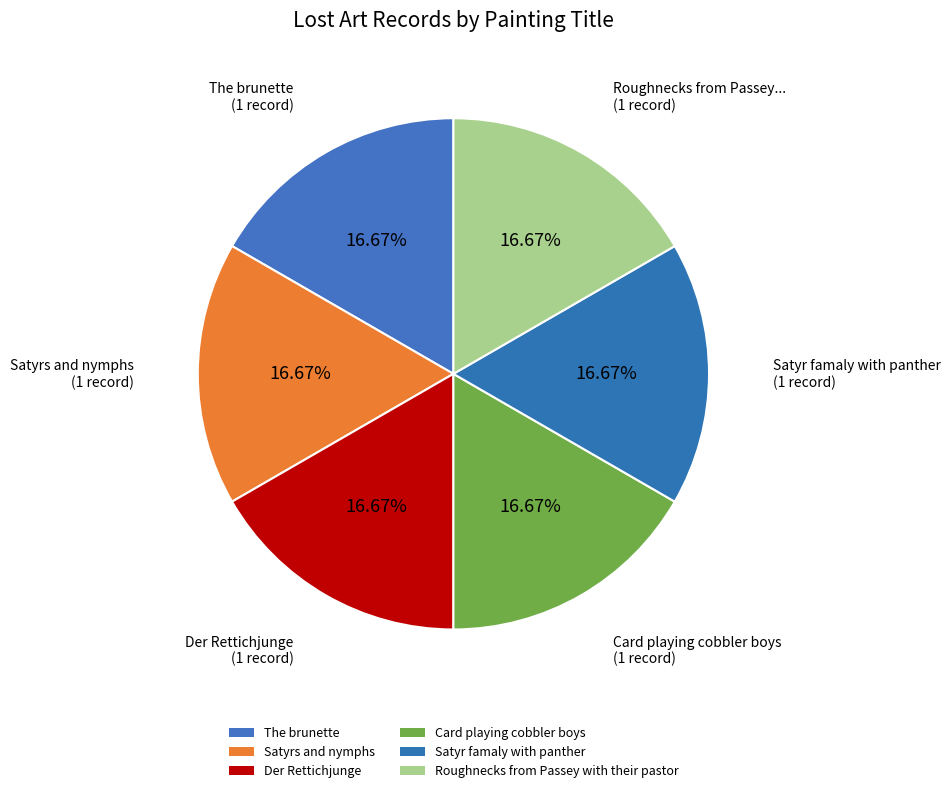

How many slices are in this pie chart?

6